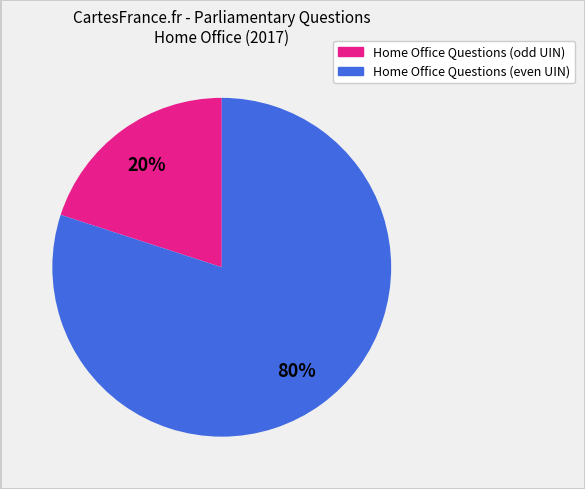

To the nearest percent, what is the average slice percentage?

50%